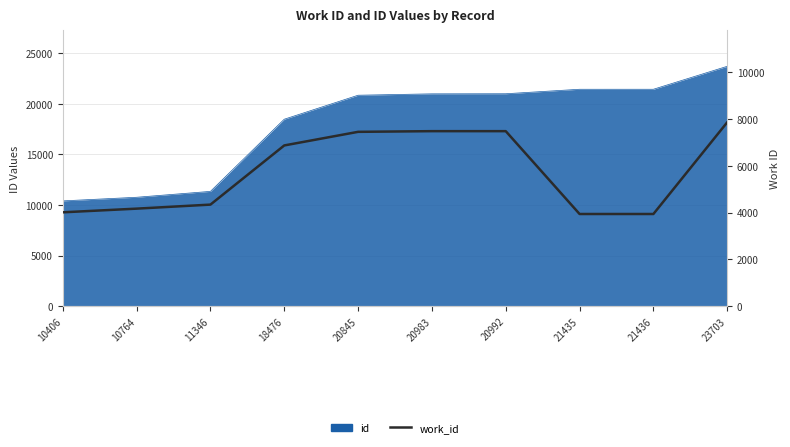

Which has a higher value, 23703 or 10406?

23703